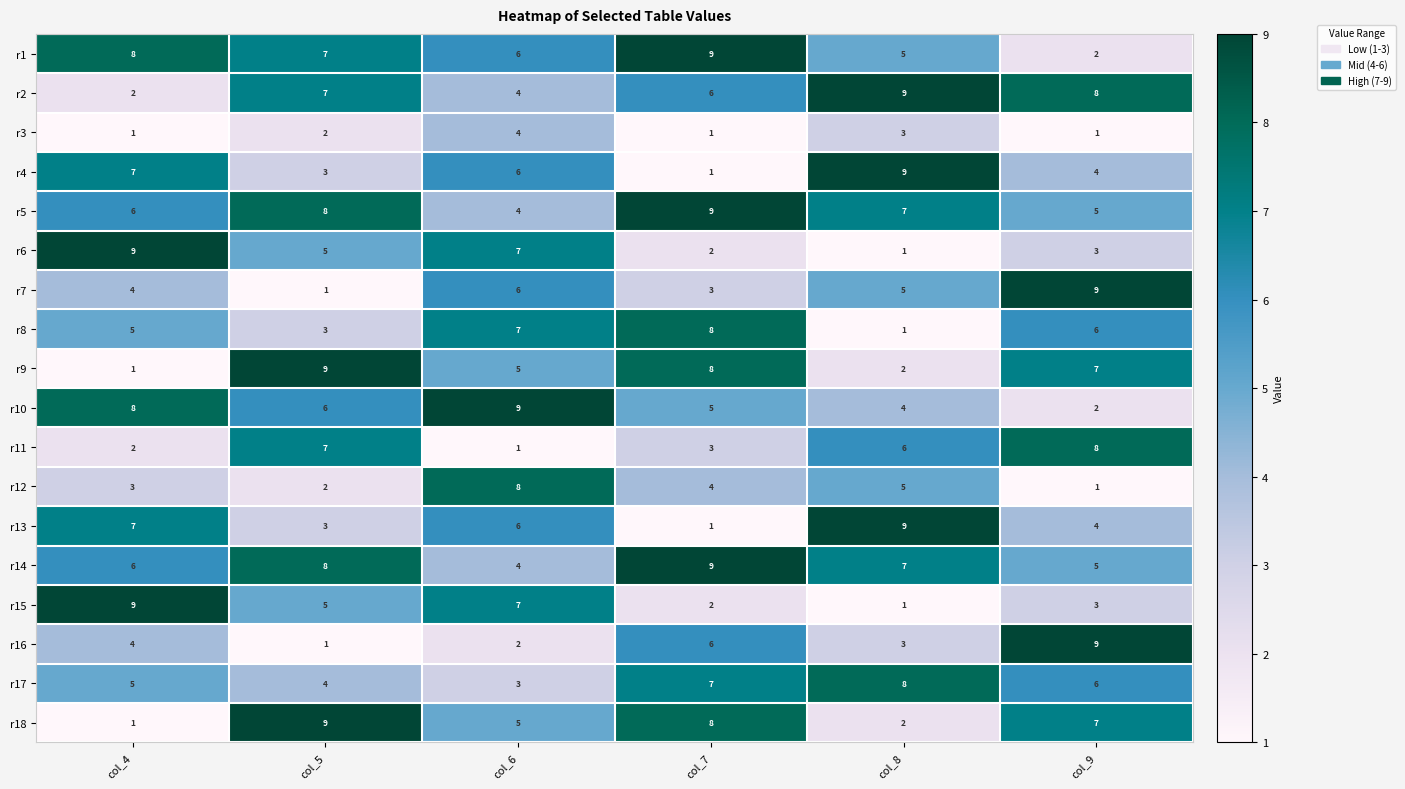

What is the spread (max minus min) of values at col_7?

8